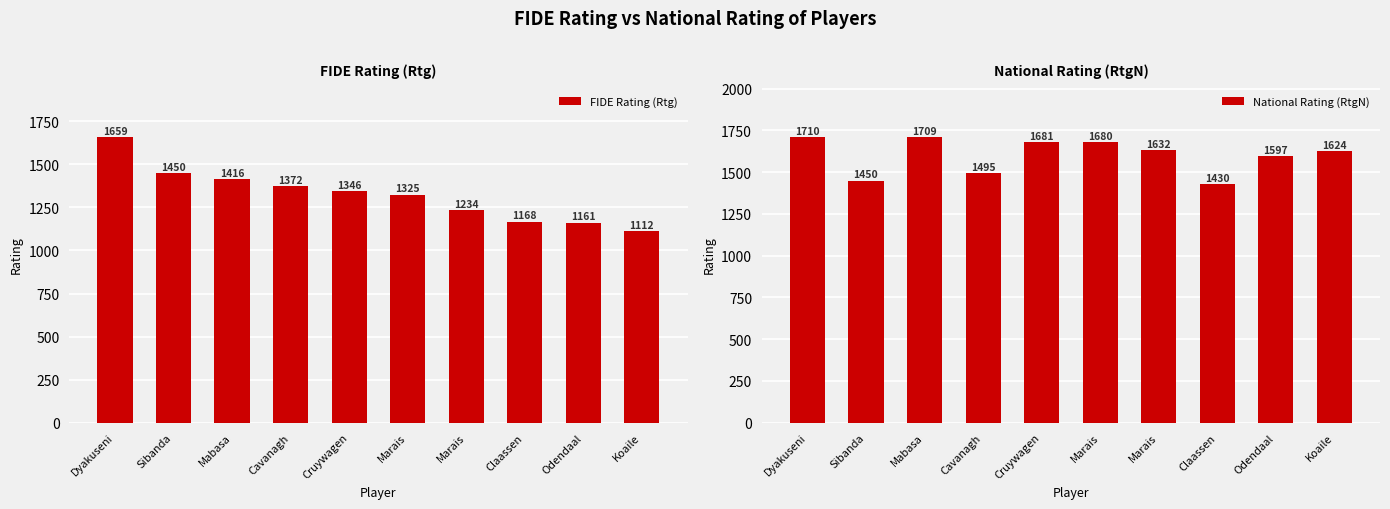

Between Marais and Cavanagh, which is larger?

Cavanagh